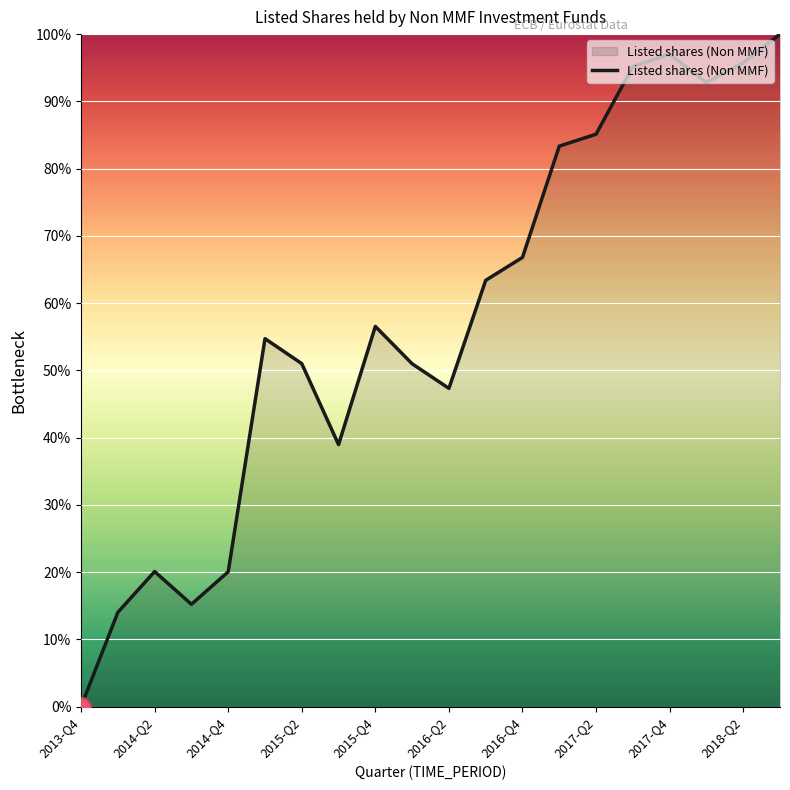

What is the greatest value displayed?

100.0